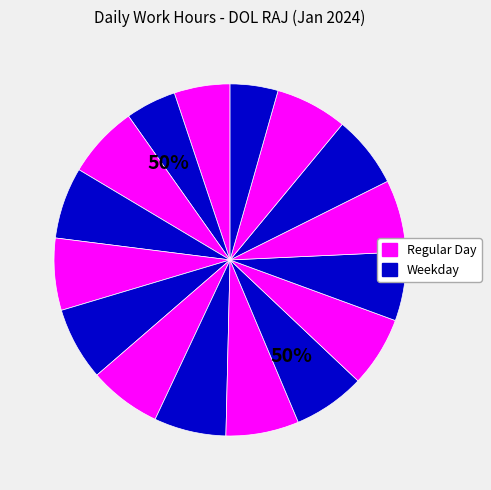

Does 17-Jan account for over 50% of the chart?

No